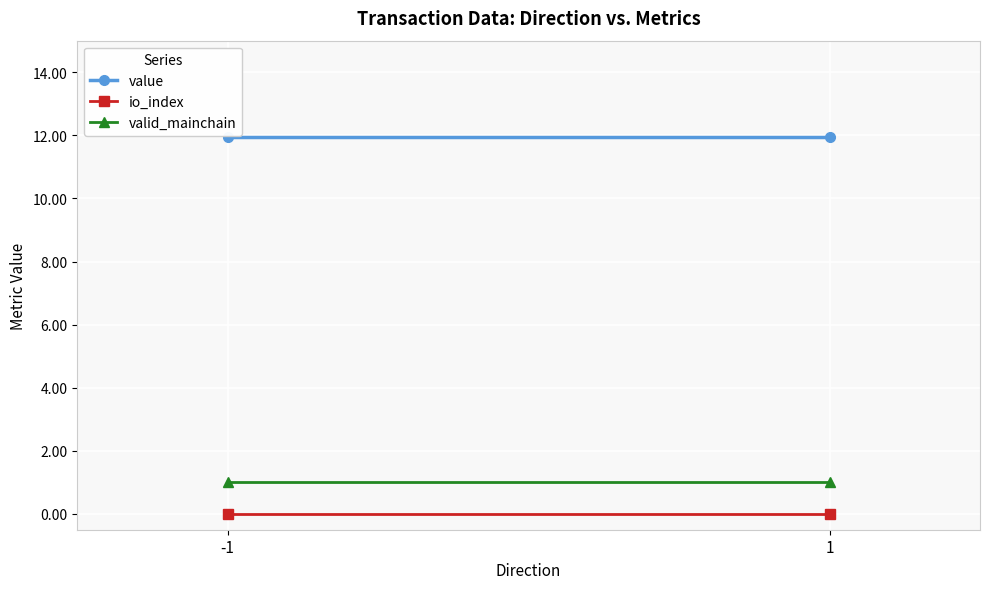

What is the total value across all series at -1?

12.9